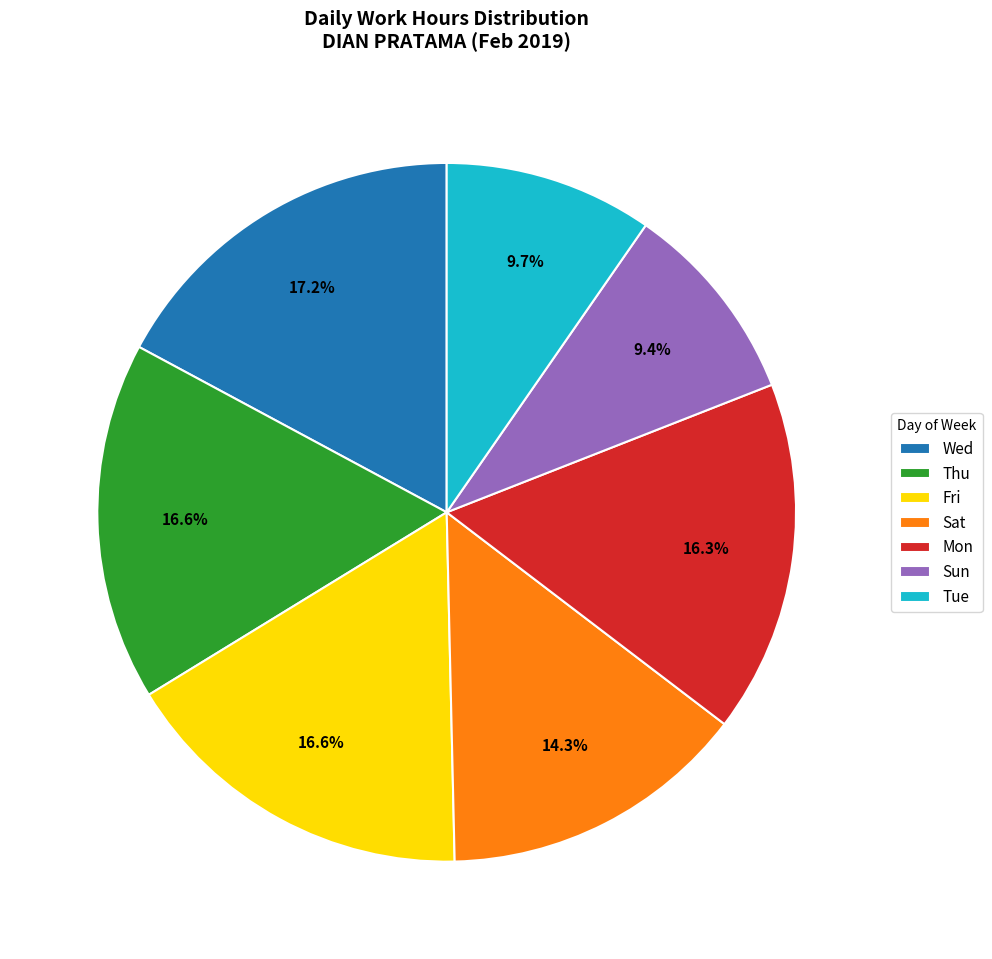

What is the ratio of the value at Fri to the value at Thu?

1.0